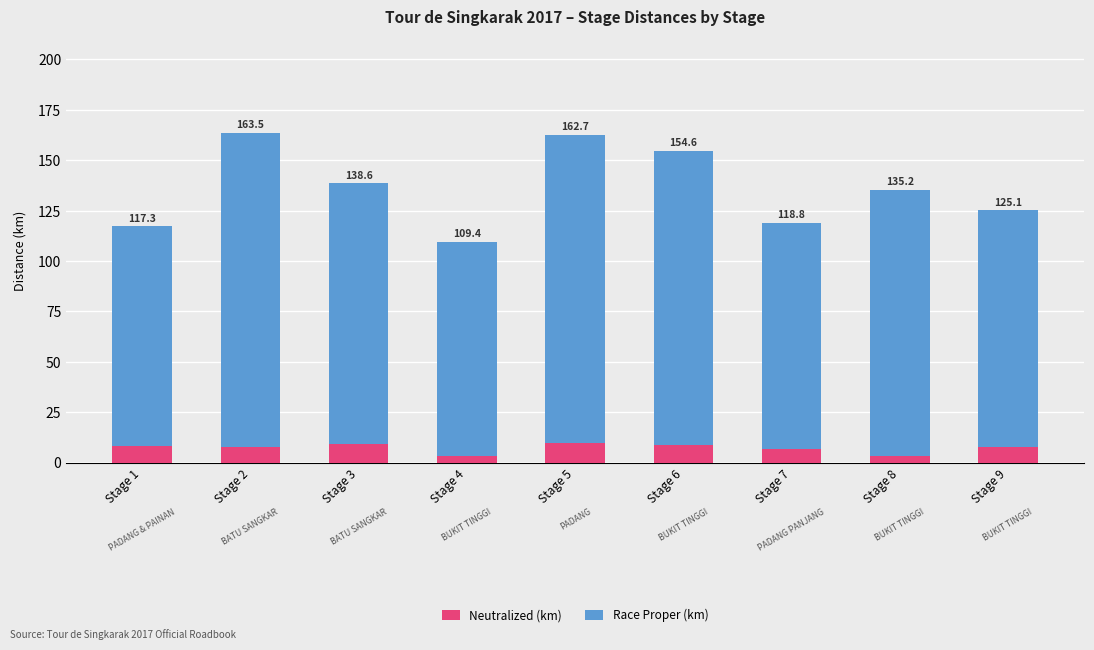

What is the total value across all series at Stage 6?

154.6